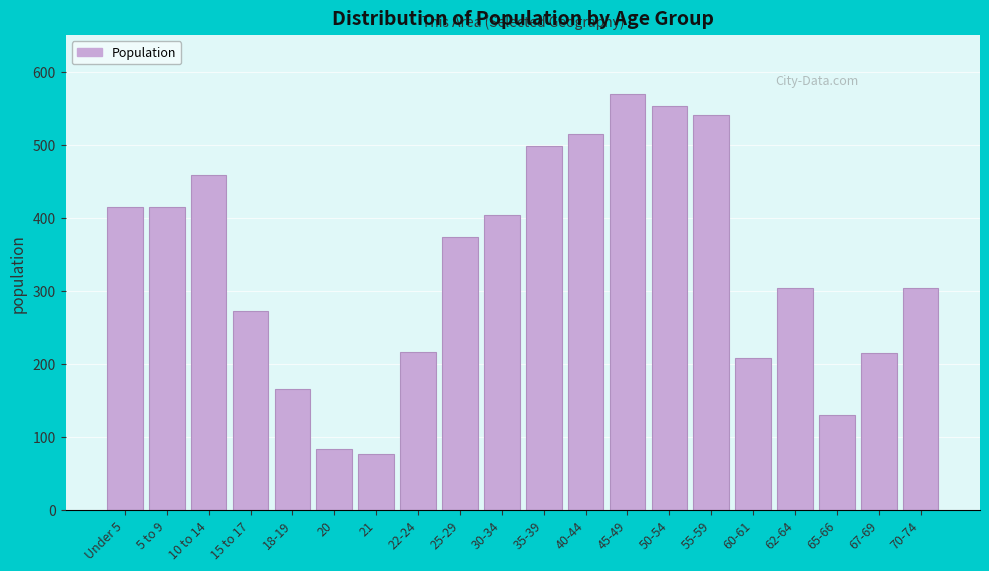

What value does the data have at 62-64, to the nearest 10?

300